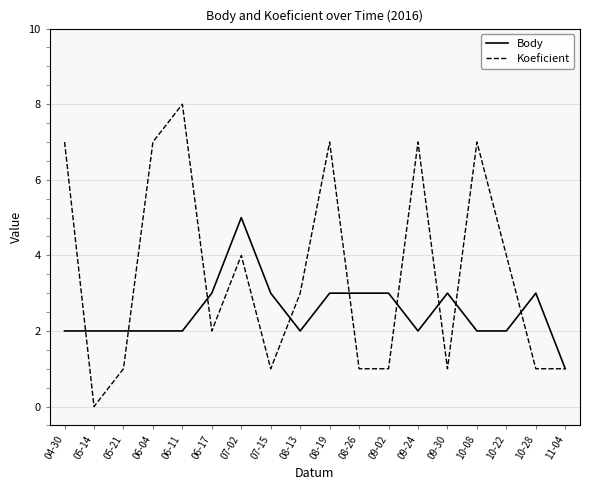

Is this an area chart (filled region under the line)?

No